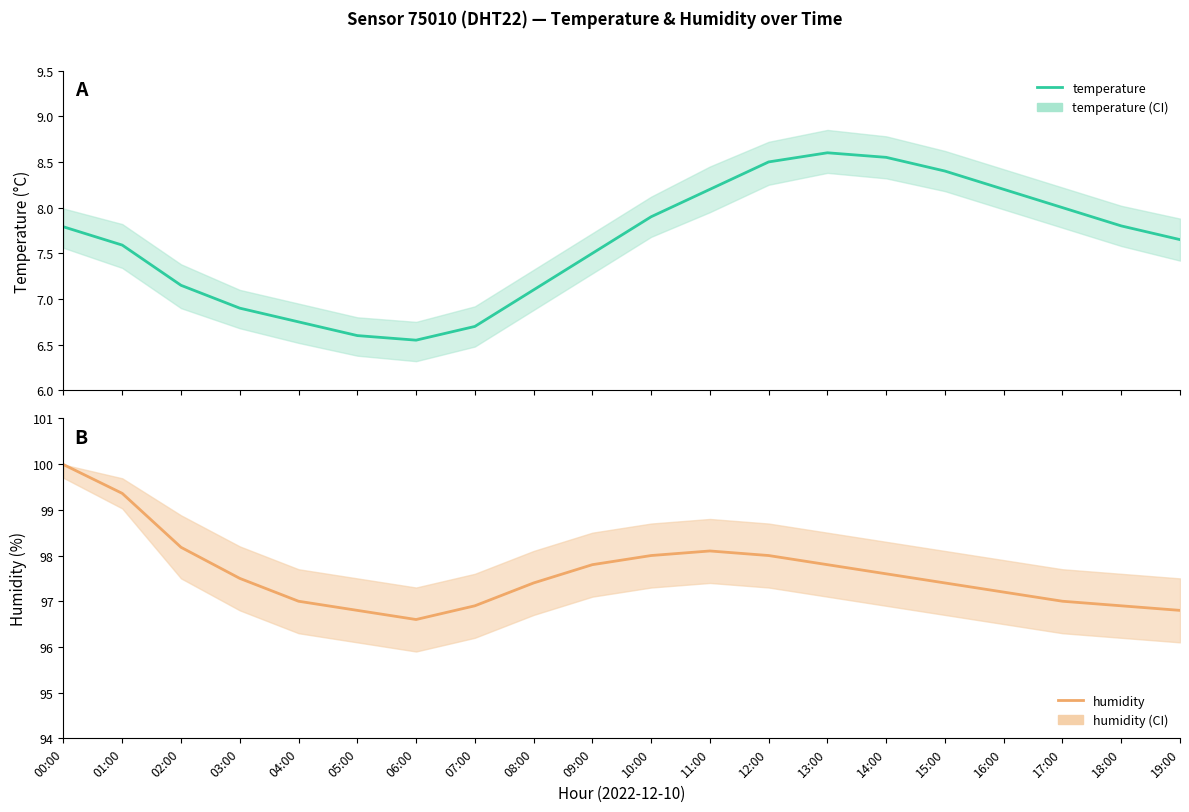

What are all the series names shown in the legend?

temperature, humidity